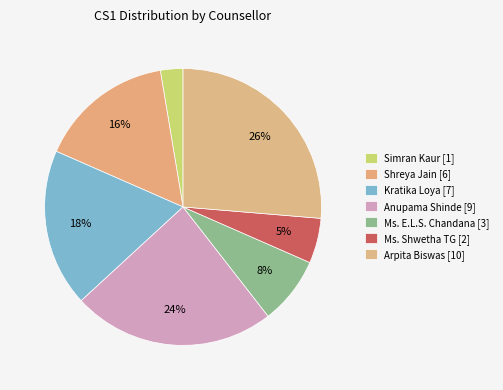

To the nearest percent, what percentage of the pie is Ms. E.L.S. Chandana?

8%